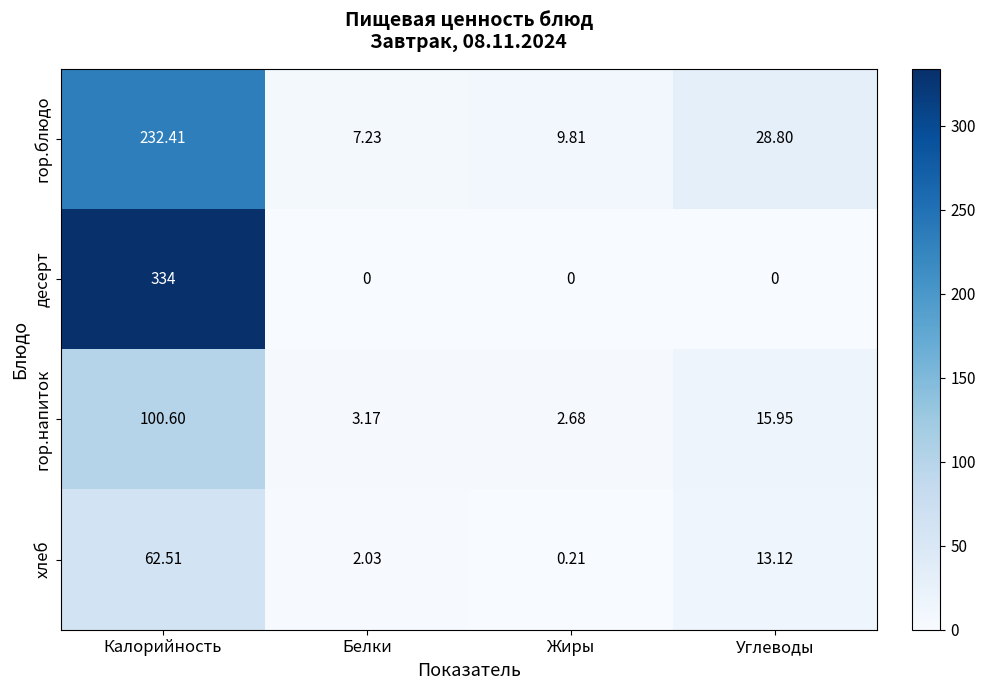

At which label does десерт reach its peak?

Калорийность